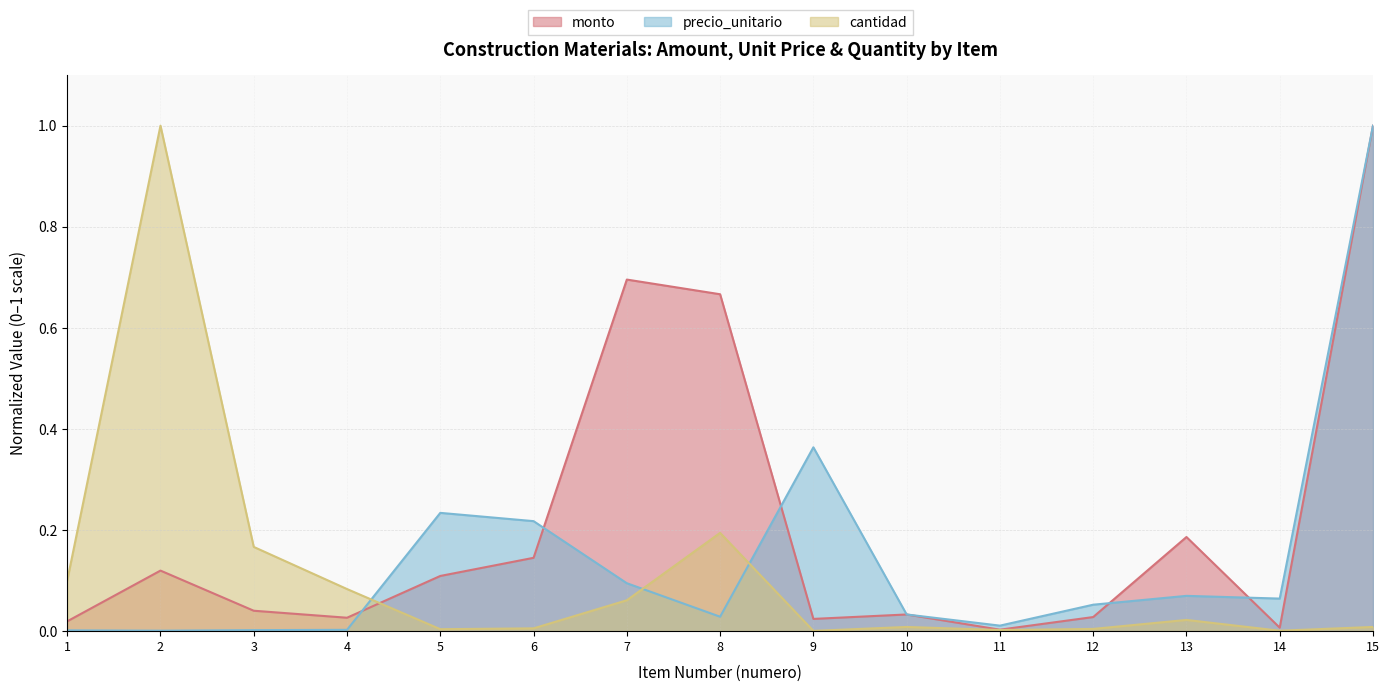

Which series has the widest spread of values?

cantidad